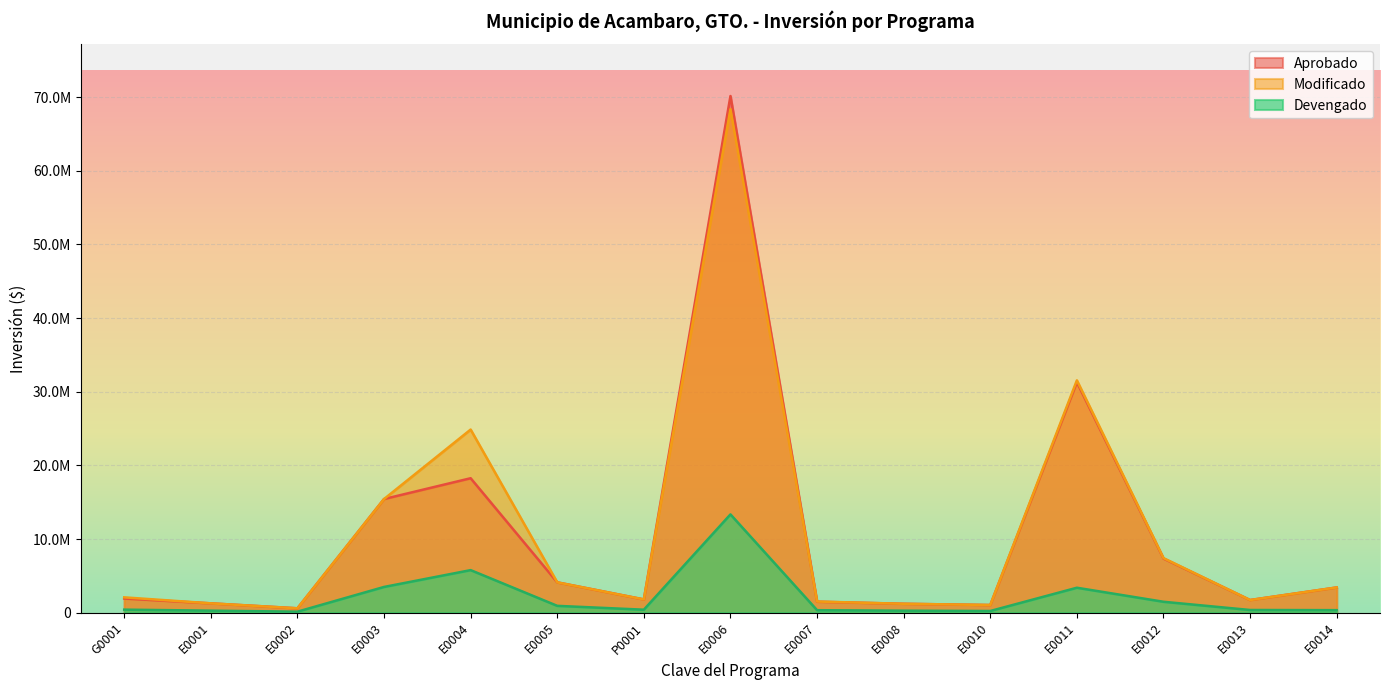

Where is Aprobado nearest to the value 35377317?

E0011